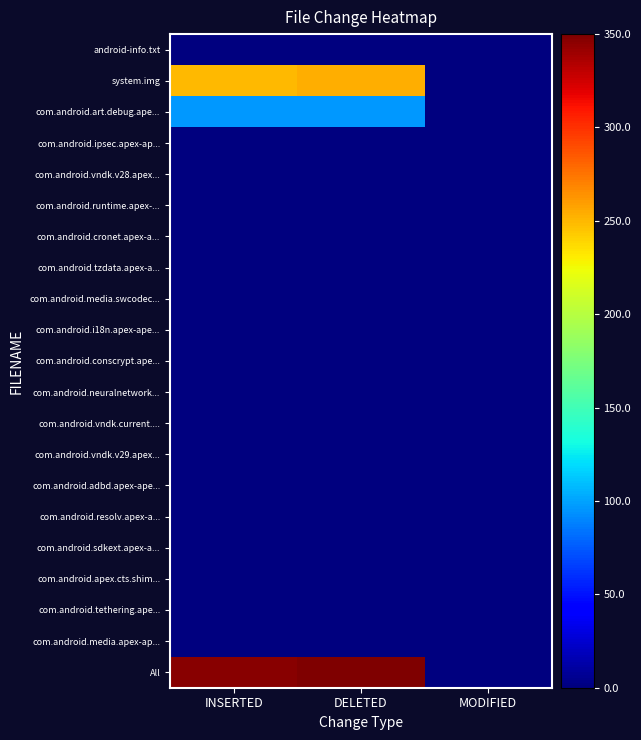

At how many categories does at least one series exceed 0?

2